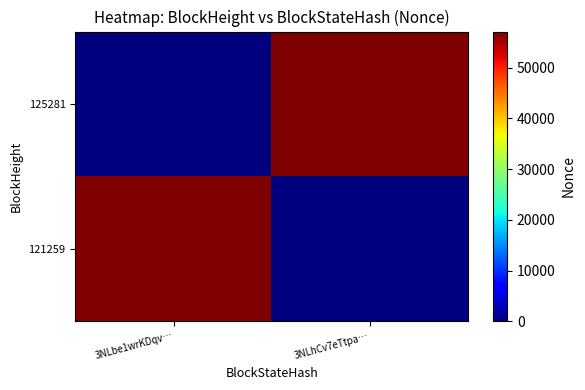

Which has a higher value, 3NLhCv7eTtpa… or 3NLbe1wrKDqv…?

3NLhCv7eTtpa…